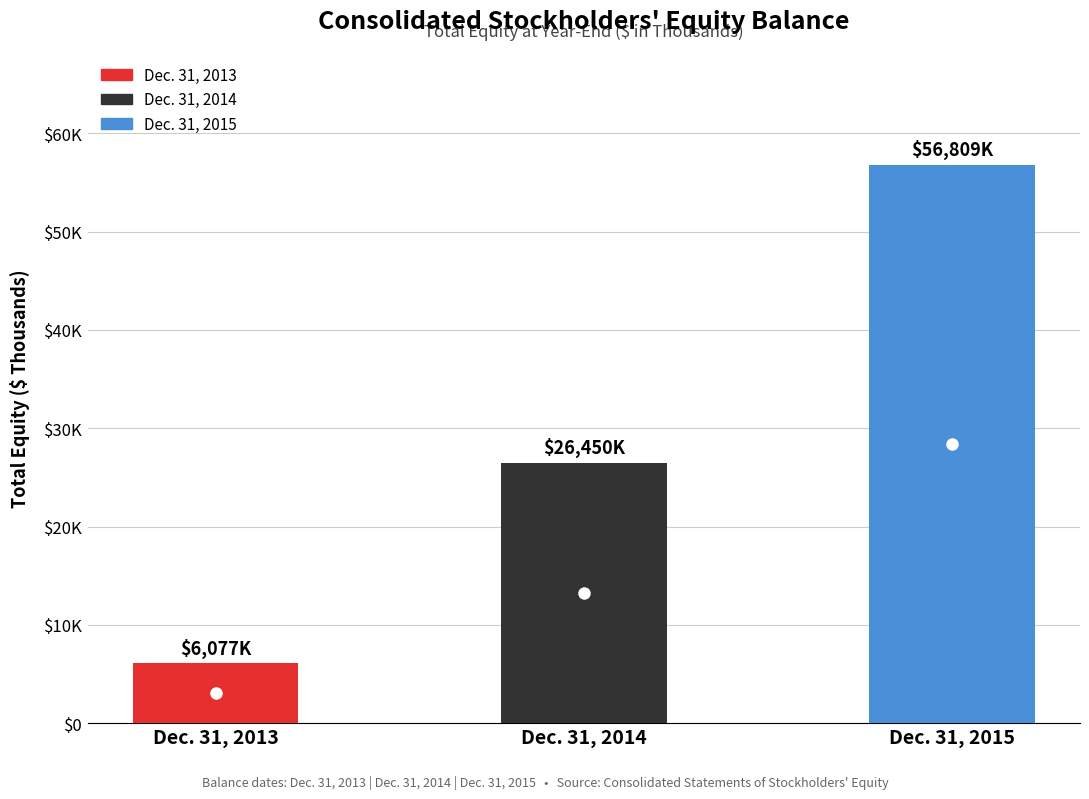

What is the difference between the maximum and minimum values?

50732